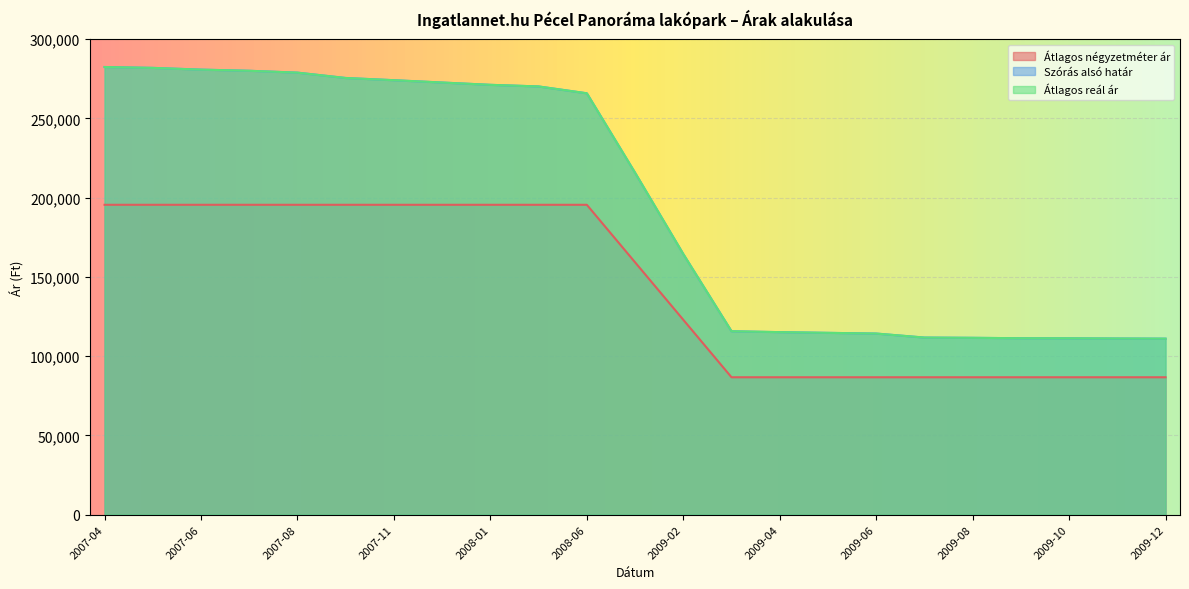

What is the label of the 11th point from the left?

2008-06